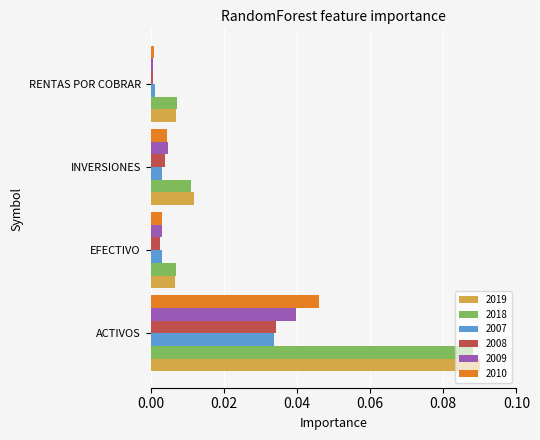

Which category has the highest value across all series?

ACTIVOS